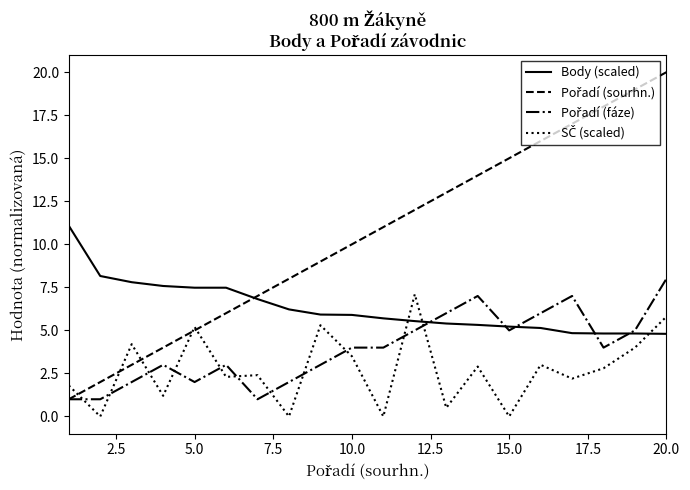

What is the lowest value of the Body (scaled) series?

4.8